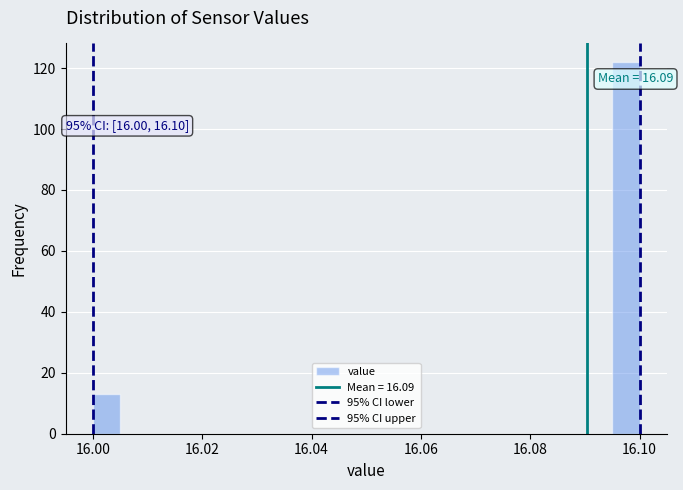

Read against the x-axis, roughly where is the centre of the tallest bar?

16.098